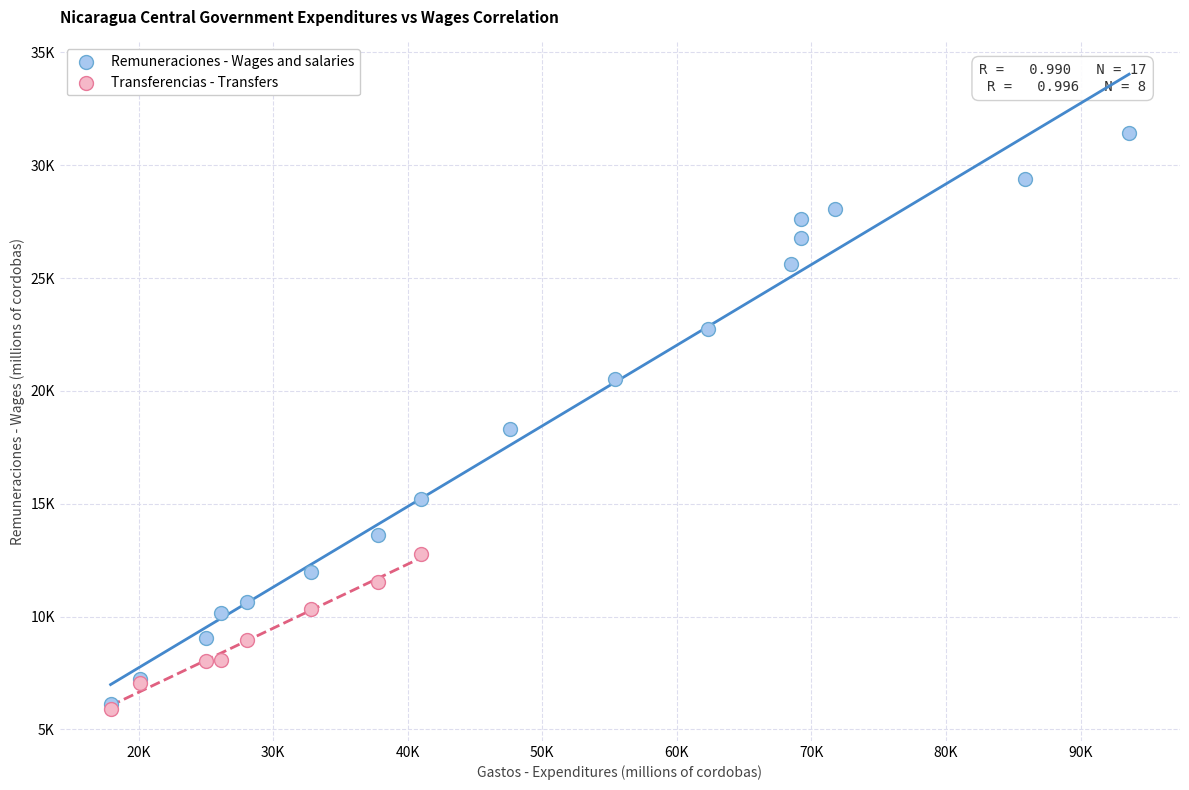

What are all the series names shown in the legend?

Remuneraciones - Wages and salaries, Transferencias - Transfers